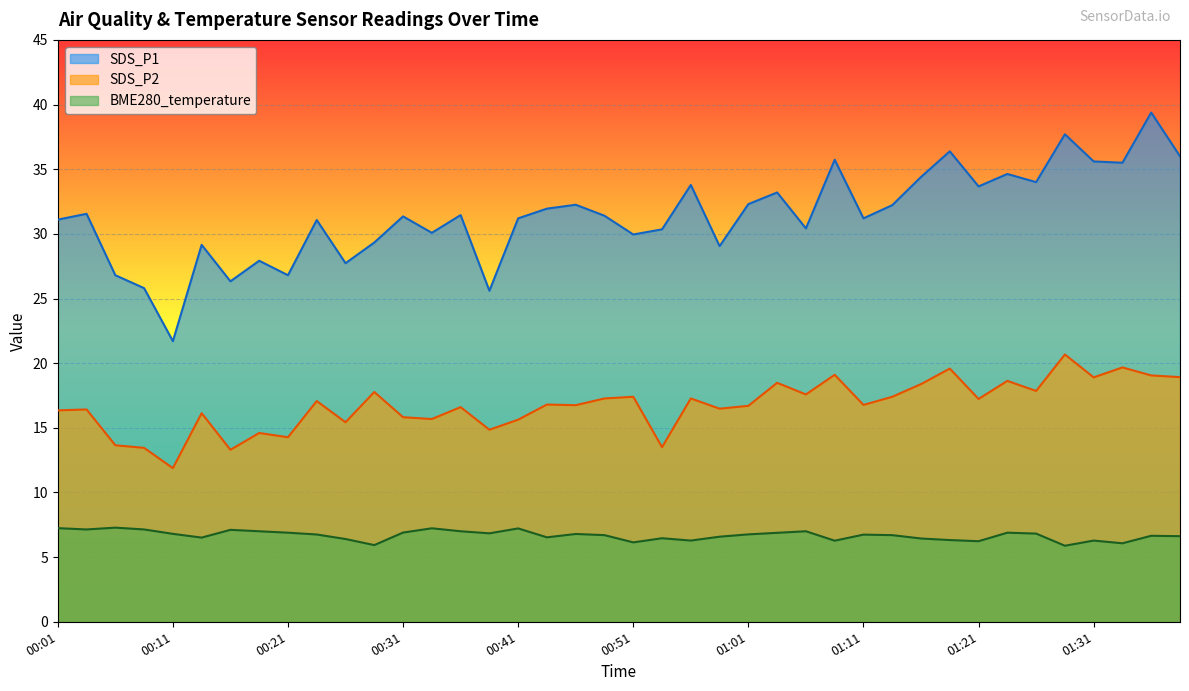

In BME280_temperature, how many points are lower than both neighbors (excluding endpoints)?

11